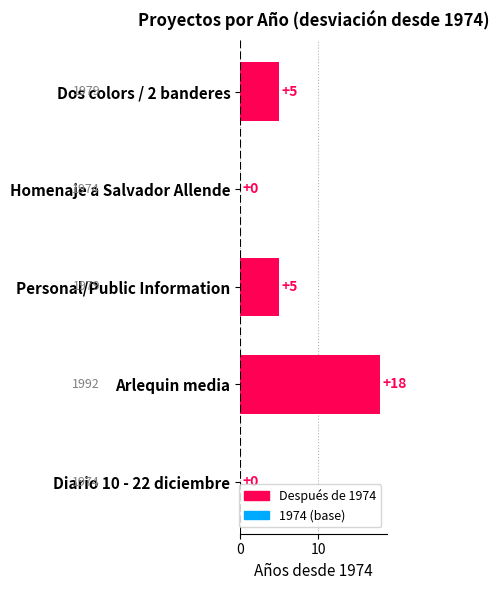

What is the sum of the values at Homenaje a Salvador Allende and Dos colors / 2 banderes?

5